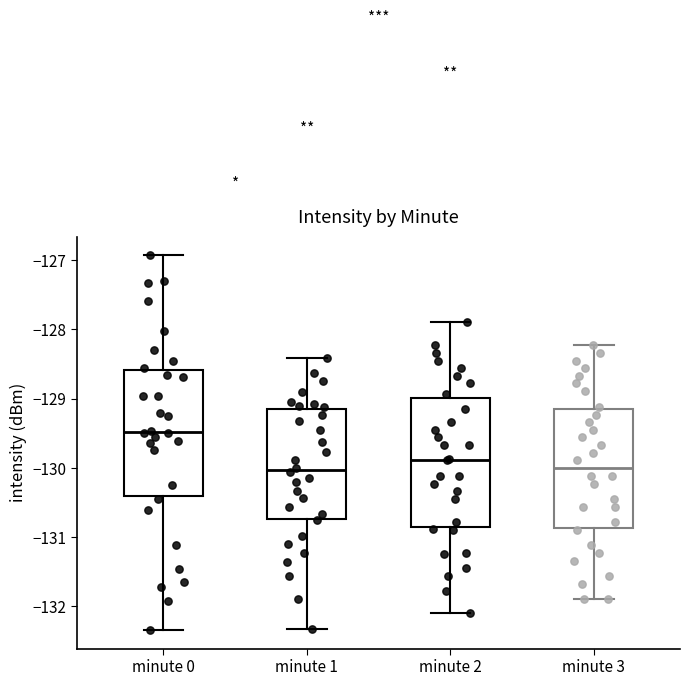

Reading left to right, read every box against the y-axis: the position of its median line, the range the box covers, and the ends of its whiskers. The values are not printed on the chart, so give them approximately, as read against the axis.

minute 0: median -129.5, box -130.4 to -128.6, whiskers -132.3 to -126.9
minute 1: median -130.0, box -130.7 to -129.1, whiskers -132.3 to -128.4
minute 2: median -129.9, box -130.9 to -129.0, whiskers -132.1 to -127.9
minute 3: median -130.0, box -130.9 to -129.1, whiskers -131.9 to -128.2